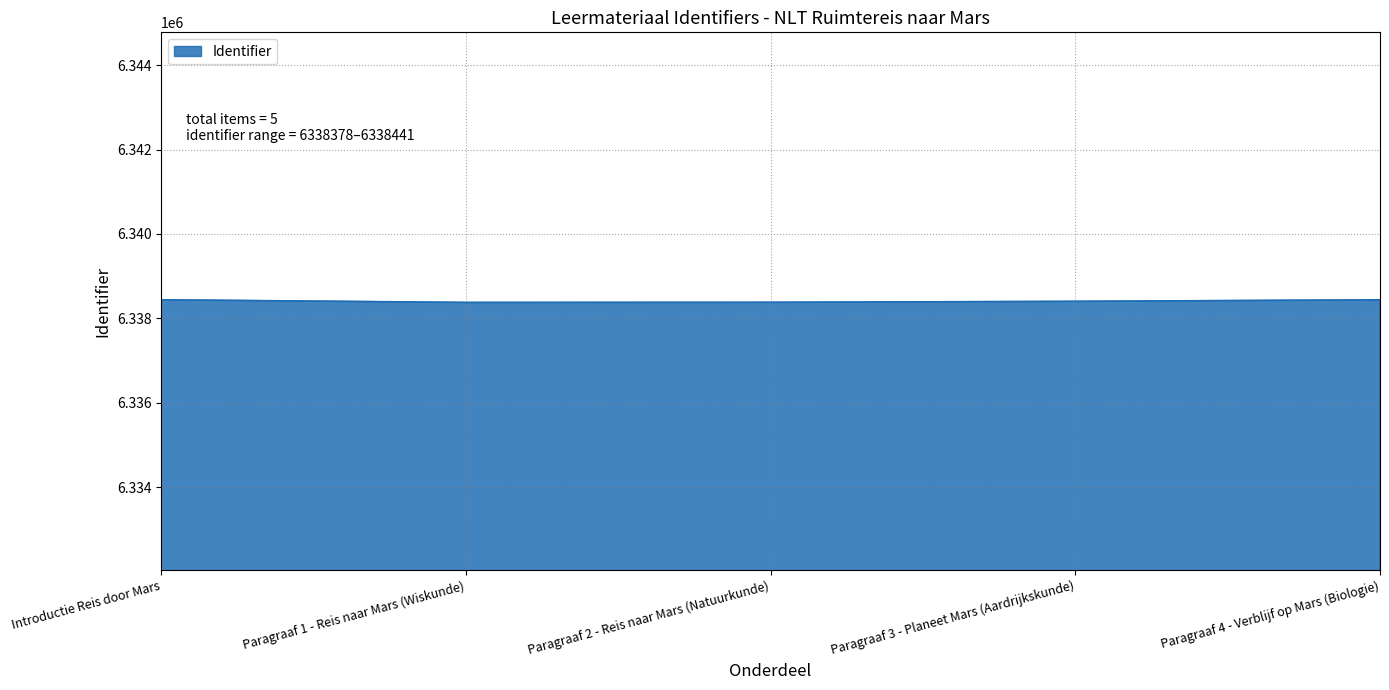

What is the average value?

6338409